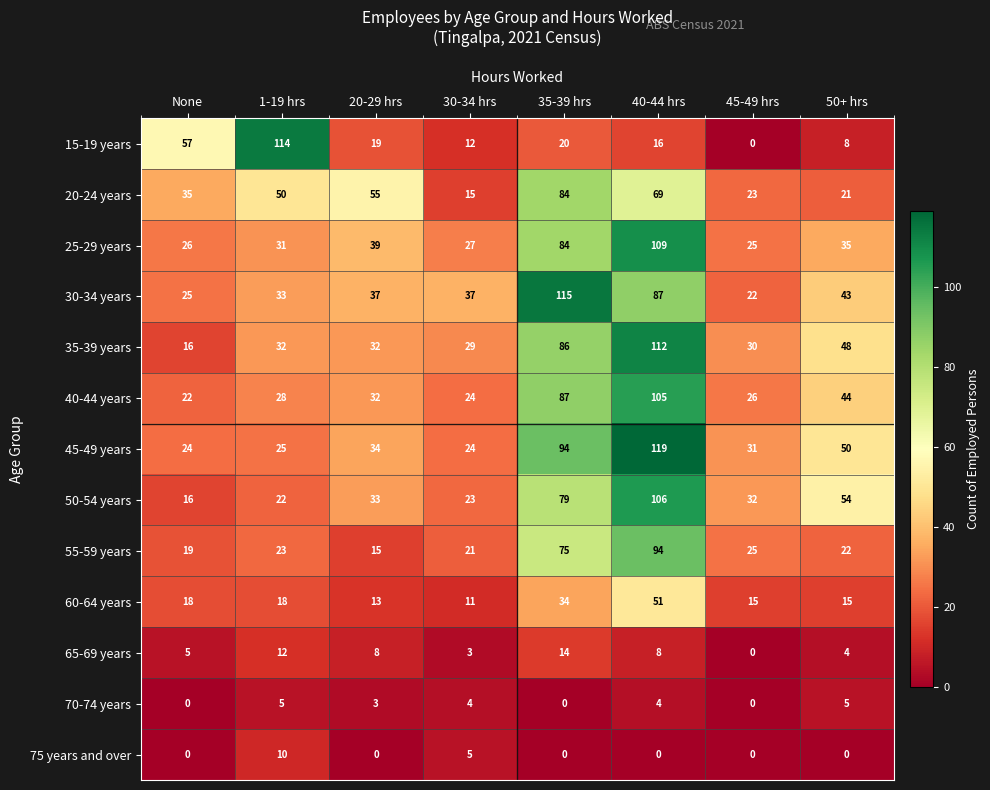

Count the number of categories in the chart.

8